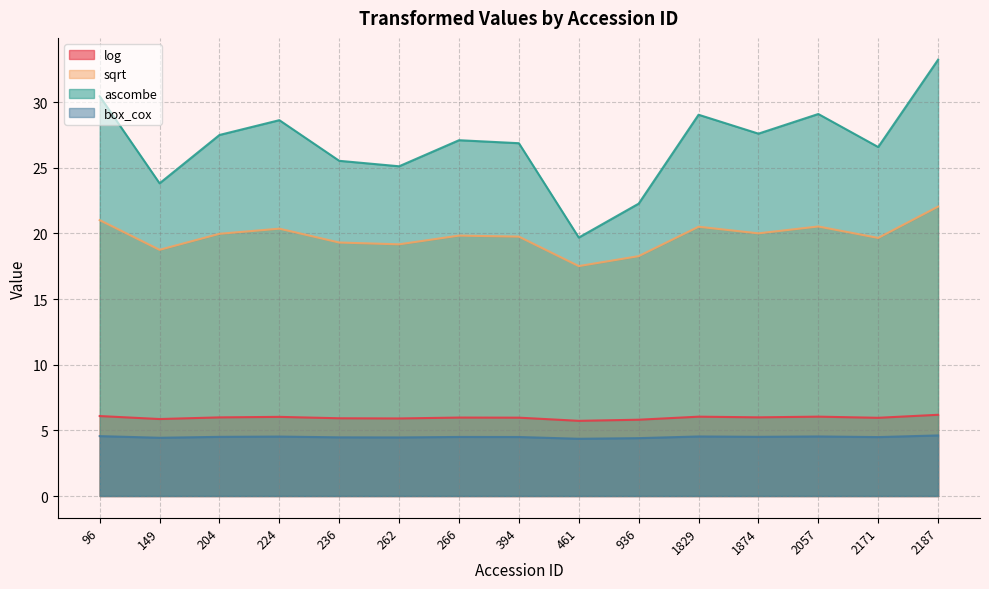

What is the difference between the sqrt values at 394 and 96?

1.3